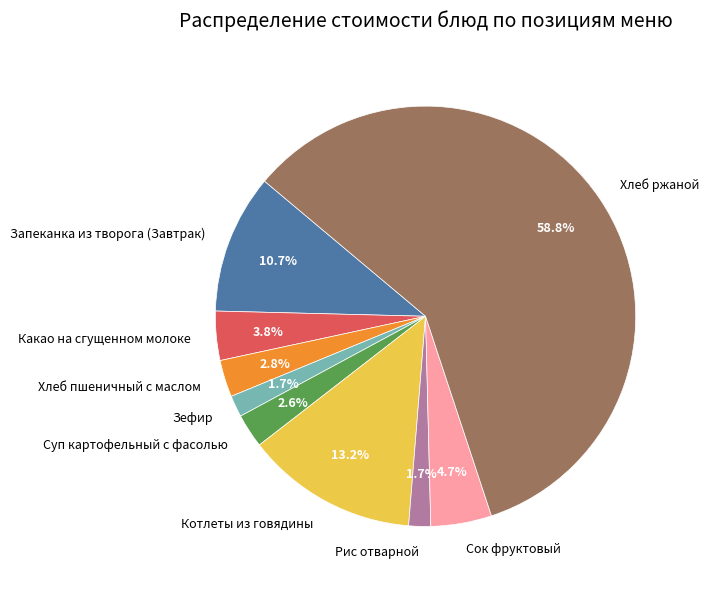

Between Какао на сгущенном молоке and Хлеб пшеничный с маслом, which is larger?

Какао на сгущенном молоке